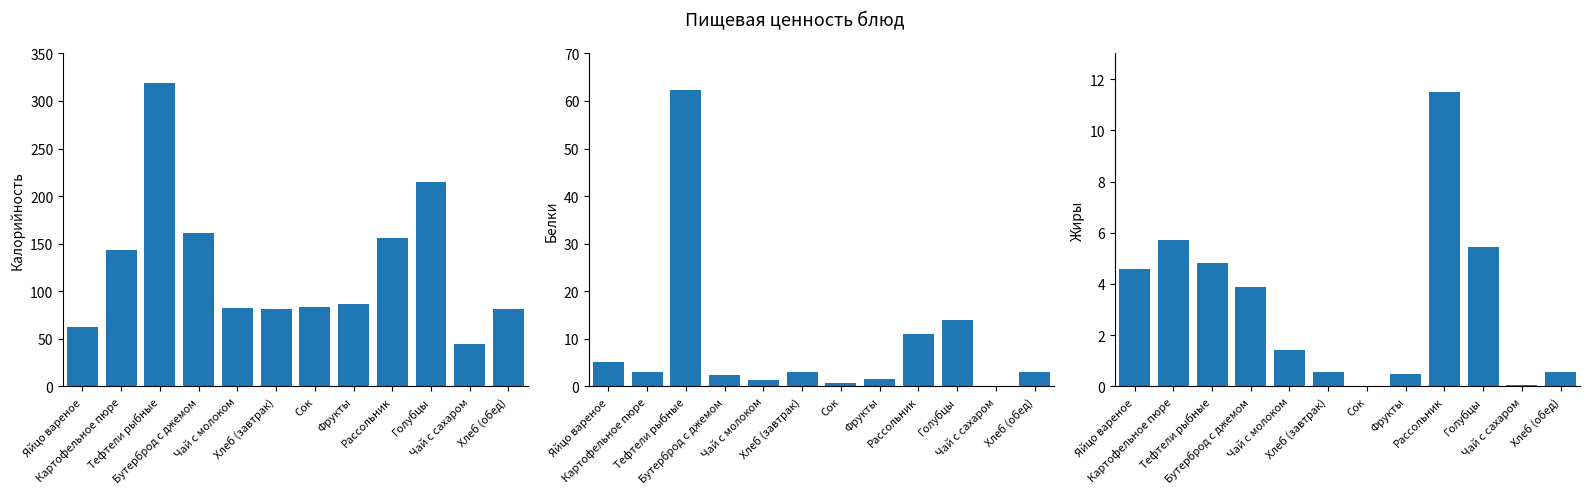

What is the spread (max minus min) of values at Картофельное пюре?

140.0